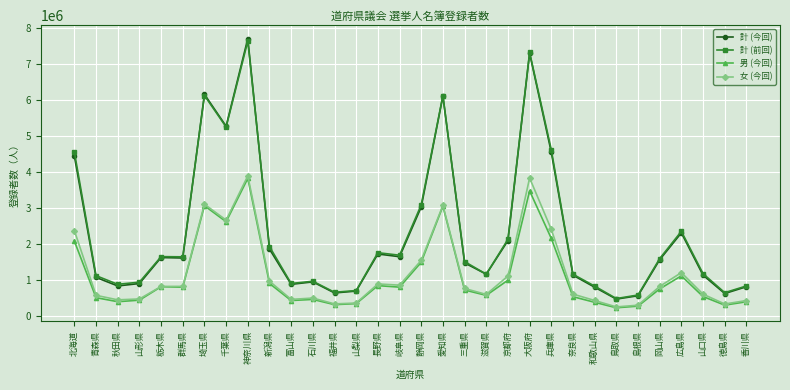

What is the smallest value displayed?

218053